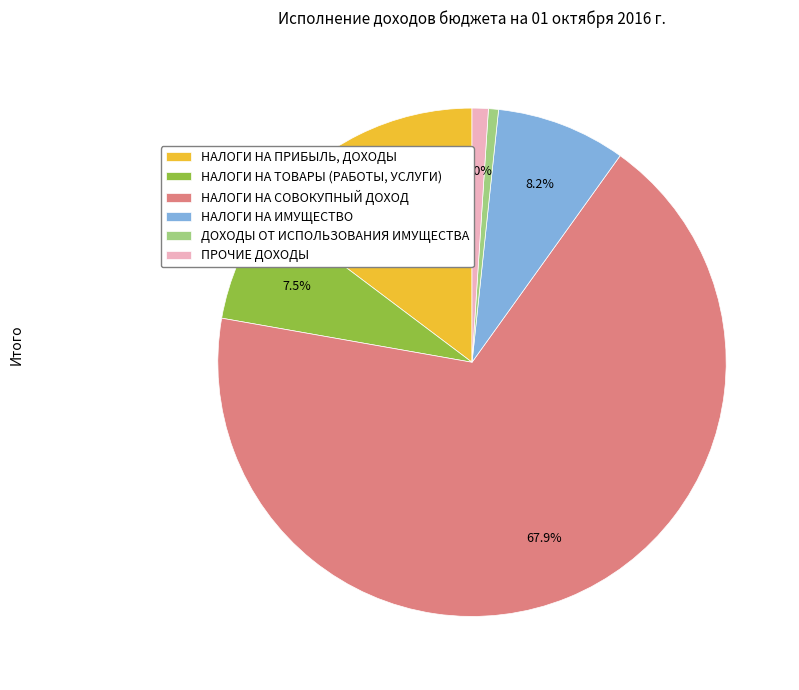

Approximately how many times larger is the value at НАЛОГИ НА ИМУЩЕСТВО compared to ДОХОДЫ ОТ ИСПОЛЬЗОВАНИЯ ИМУЩЕСТВА?

12.9